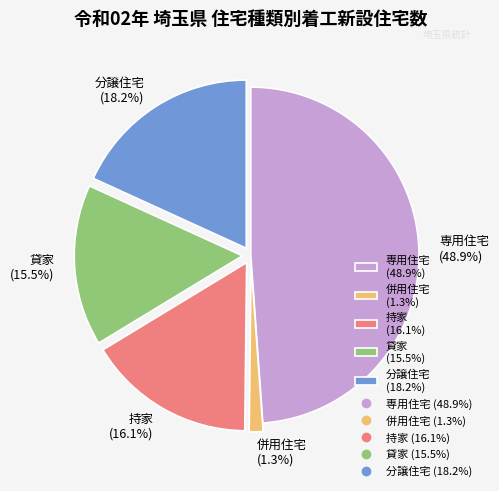

Which category has the biggest portion of the pie?

専用住宅